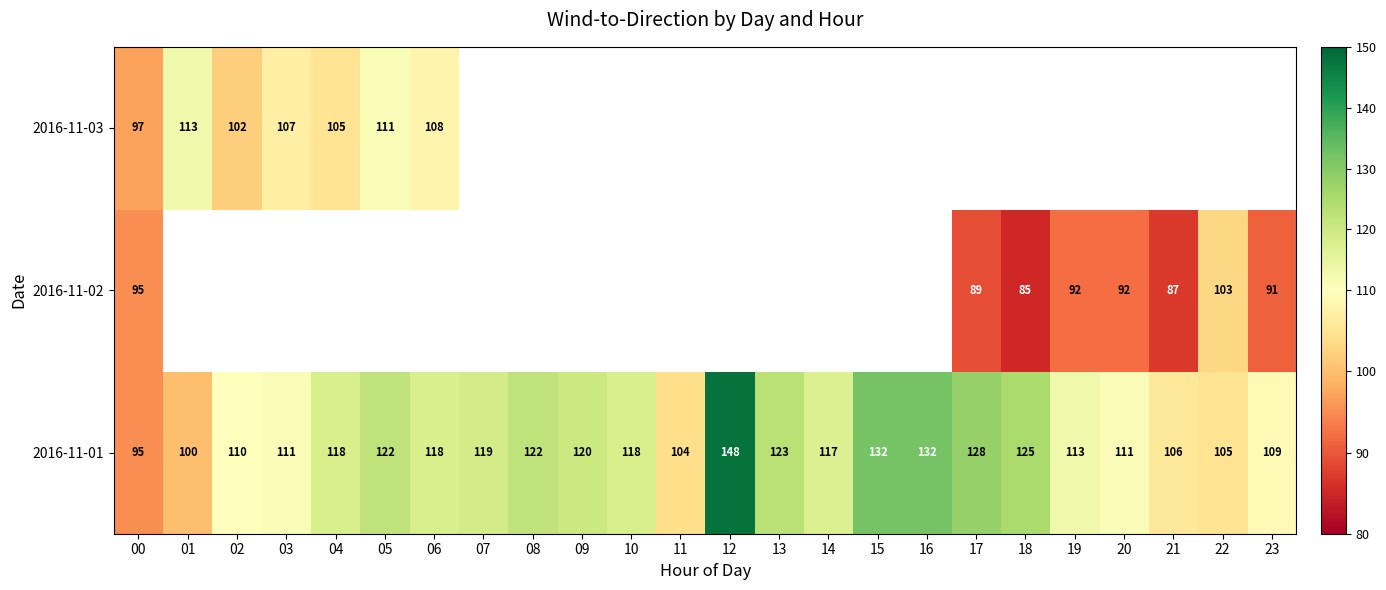

What is the difference between the maximum and second lowest values in the 2016-11-01 series?

48